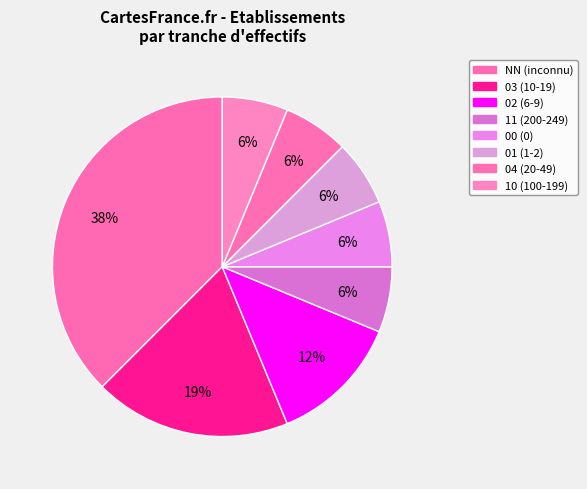

Is it true that 01 is 19% of the pie?

False